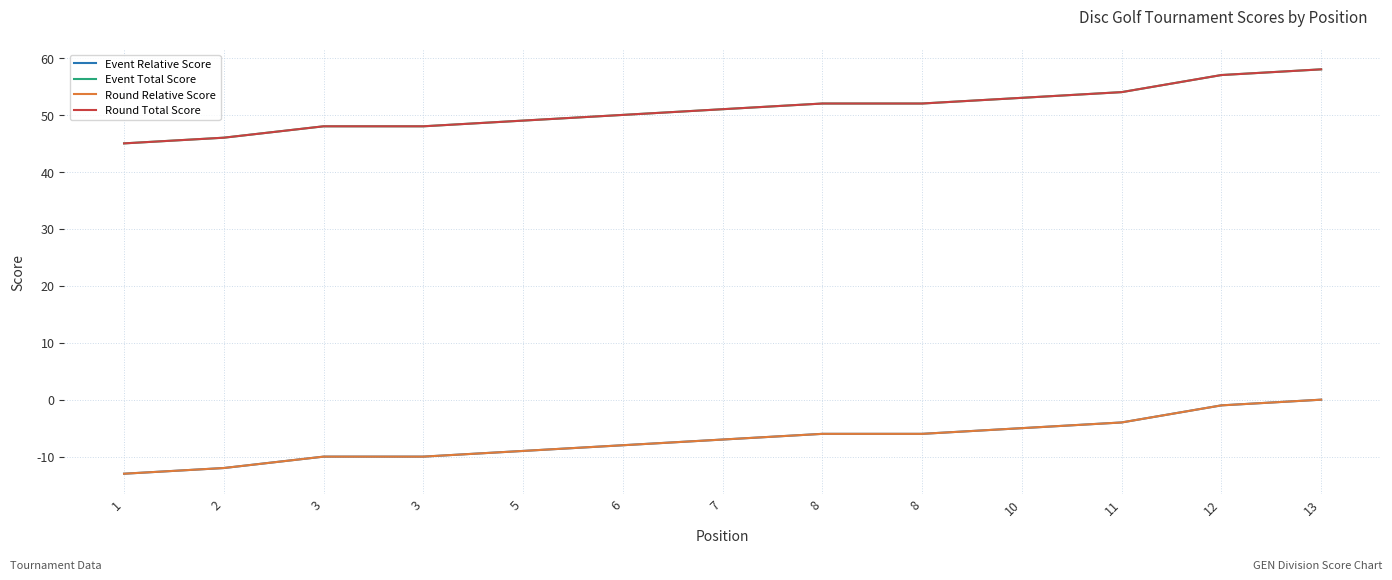

The value of Round Total Score at 1 is 67. True or false?

False